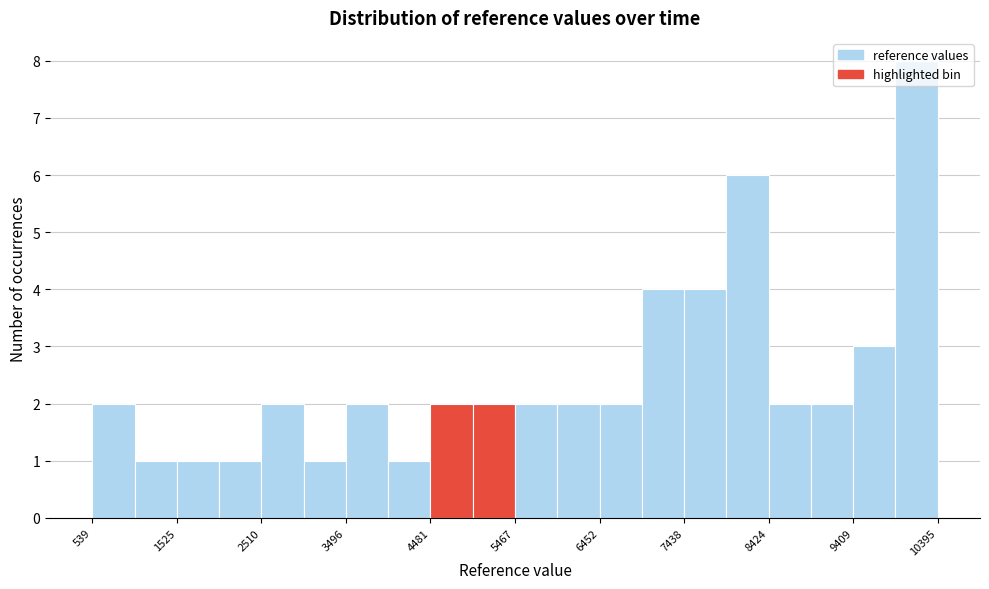

Reading left to right, transcribe this chart: for each bar, give the range it covers on the x-axis and its height. Neither the bar edges nor the heights are printed on the chart, so give them approximately, as read against the axes.

500 to 1000: 2
1000 to 1500: 1
1500 to 2000: 1
2000 to 2500: 1
2500 to 3000: 2
3000 to 3500: 1
3500 to 4000: 2
4000 to 4500: 1
4500 to 5000: 2
5000 to 5500: 2
5500 to 6000: 2
6000 to 6500: 2
6500 to 6900: 2
6900 to 7400: 4
7400 to 7900: 4
7900 to 8400: 6
8400 to 8900: 2
8900 to 9400: 2
9400 to 9900: 3
9900 to 10400: 8